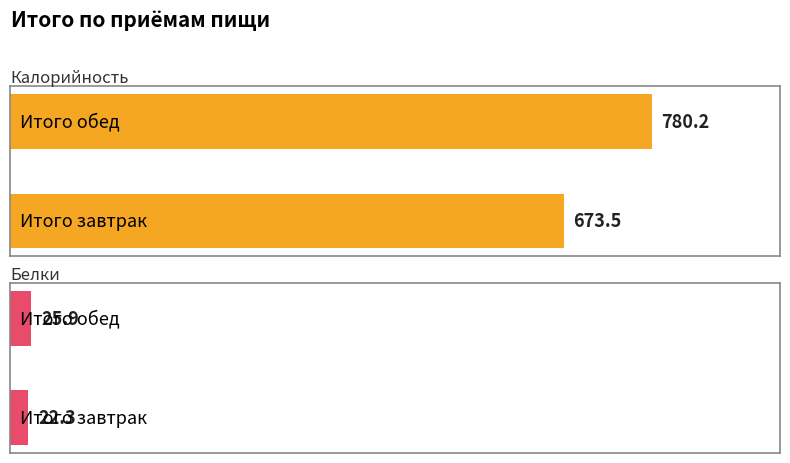

At which label does Калорийность first exceed 780?

Итого обед